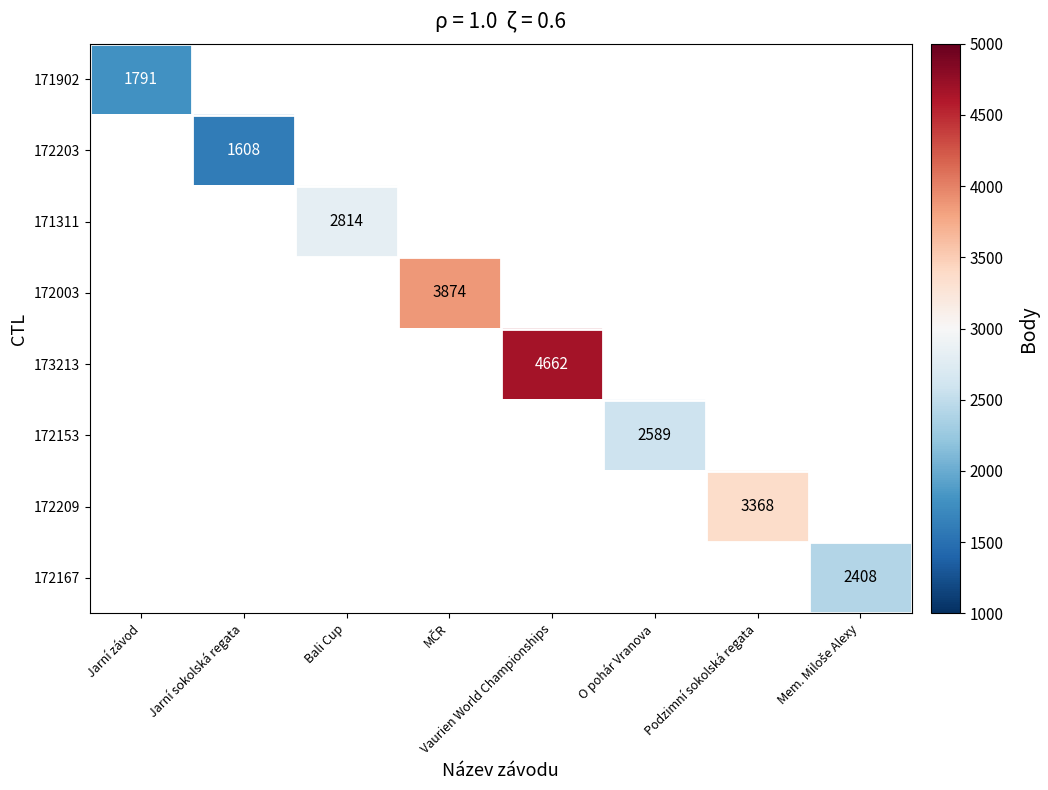

Count the number of data series in this chart.

8